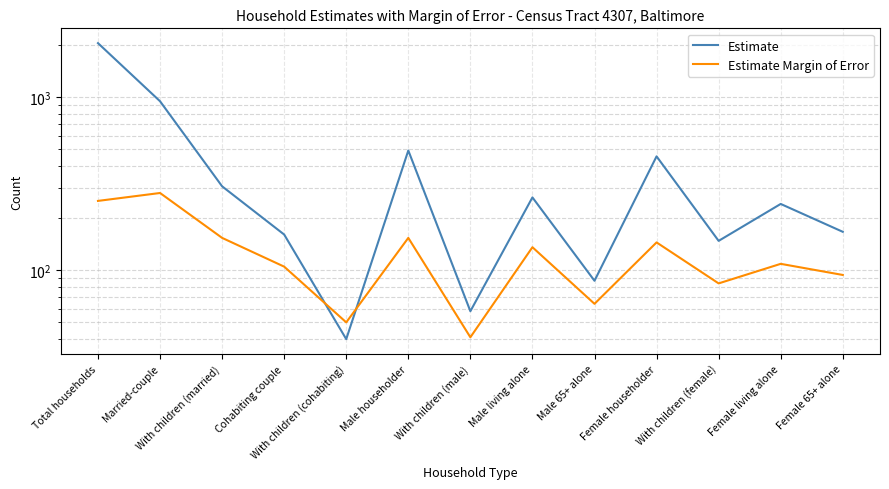

Read the Estimate value at Female 65+ alone.

167